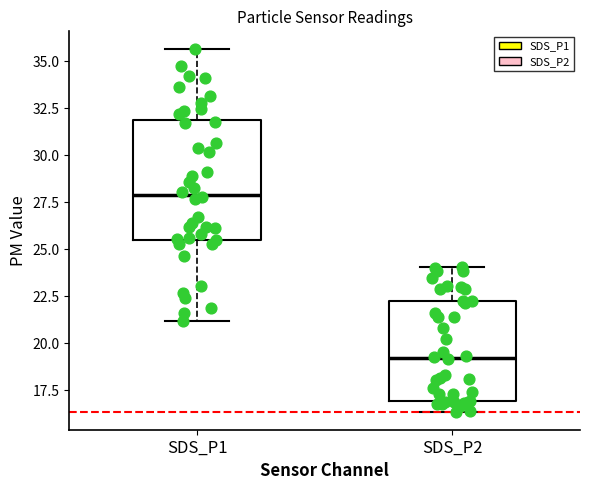

Where is the upper edge of the box for SDS_P1 on the y-axis? The values are not printed on the chart, so give them approximately, as read against the axis.

32.0